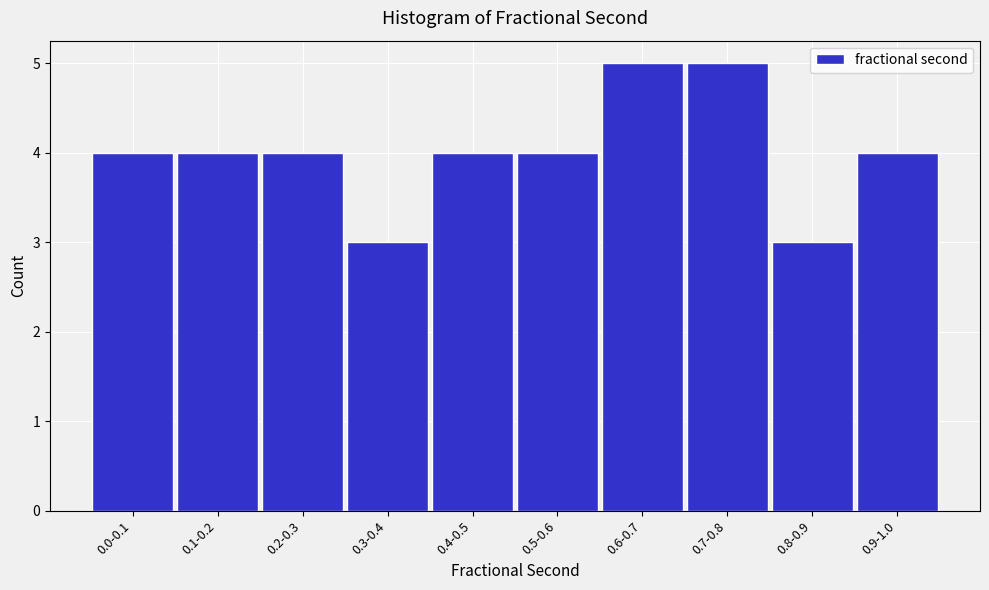

Reading right to left, transcribe all the data shown in this chart.

4	3	5	5	4	4	3	4	4	4